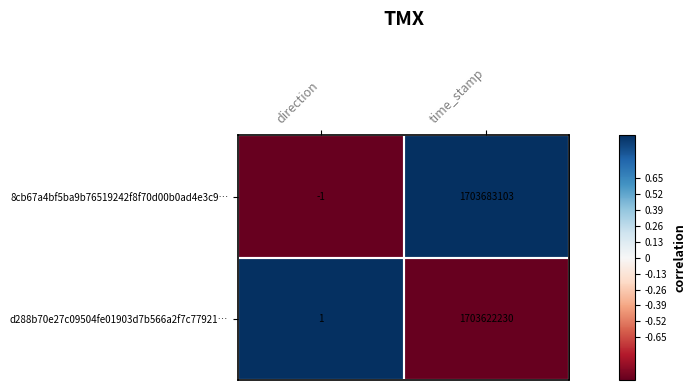

Is it true that 8cb67a4bf5ba9b76519242f8f70d00b0ad4e3c9… equals 2476394885 at time_stamp?

False